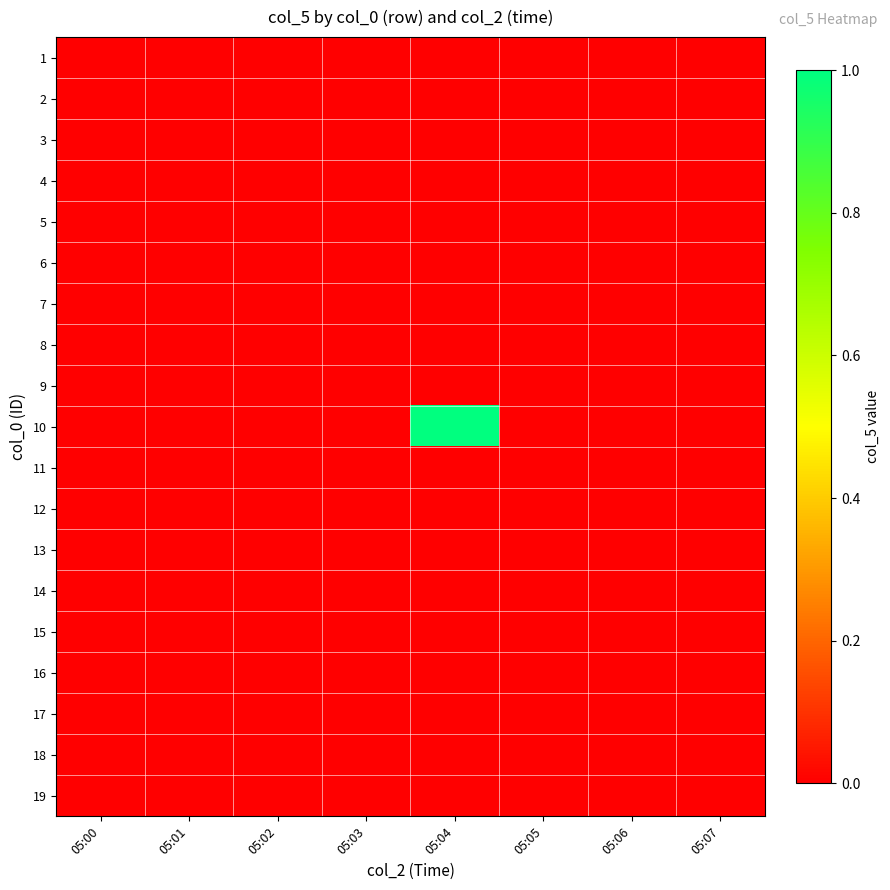

Reading left to right, extract all data points from this chart.

1: 05:00=0	05:01=0	05:02=0	05:03=0	05:04=0	05:05=0	05:06=0	05:07=0
2: 05:00=0	05:01=0	05:02=0	05:03=0	05:04=0	05:05=0	05:06=0	05:07=0
3: 05:00=0	05:01=0	05:02=0	05:03=0	05:04=0	05:05=0	05:06=0	05:07=0
4: 05:00=0	05:01=0	05:02=0	05:03=0	05:04=0	05:05=0	05:06=0	05:07=0
5: 05:00=0	05:01=0	05:02=0	05:03=0	05:04=0	05:05=0	05:06=0	05:07=0
6: 05:00=0	05:01=0	05:02=0	05:03=0	05:04=0	05:05=0	05:06=0	05:07=0
7: 05:00=0	05:01=0	05:02=0	05:03=0	05:04=0	05:05=0	05:06=0	05:07=0
8: 05:00=0	05:01=0	05:02=0	05:03=0	05:04=0	05:05=0	05:06=0	05:07=0
9: 05:00=0	05:01=0	05:02=0	05:03=0	05:04=0	05:05=0	05:06=0	05:07=0
10: 05:00=0	05:01=0	05:02=0	05:03=0	05:04=1	05:05=0	05:06=0	05:07=0
11: 05:00=0	05:01=0	05:02=0	05:03=0	05:04=0	05:05=0	05:06=0	05:07=0
12: 05:00=0	05:01=0	05:02=0	05:03=0	05:04=0	05:05=0	05:06=0	05:07=0
13: 05:00=0	05:01=0	05:02=0	05:03=0	05:04=0	05:05=0	05:06=0	05:07=0
14: 05:00=0	05:01=0	05:02=0	05:03=0	05:04=0	05:05=0	05:06=0	05:07=0
15: 05:00=0	05:01=0	05:02=0	05:03=0	05:04=0	05:05=0	05:06=0	05:07=0
16: 05:00=0	05:01=0	05:02=0	05:03=0	05:04=0	05:05=0	05:06=0	05:07=0
17: 05:00=0	05:01=0	05:02=0	05:03=0	05:04=0	05:05=0	05:06=0	05:07=0
18: 05:00=0	05:01=0	05:02=0	05:03=0	05:04=0	05:05=0	05:06=0	05:07=0
19: 05:00=0	05:01=0	05:02=0	05:03=0	05:04=0	05:05=0	05:06=0	05:07=0